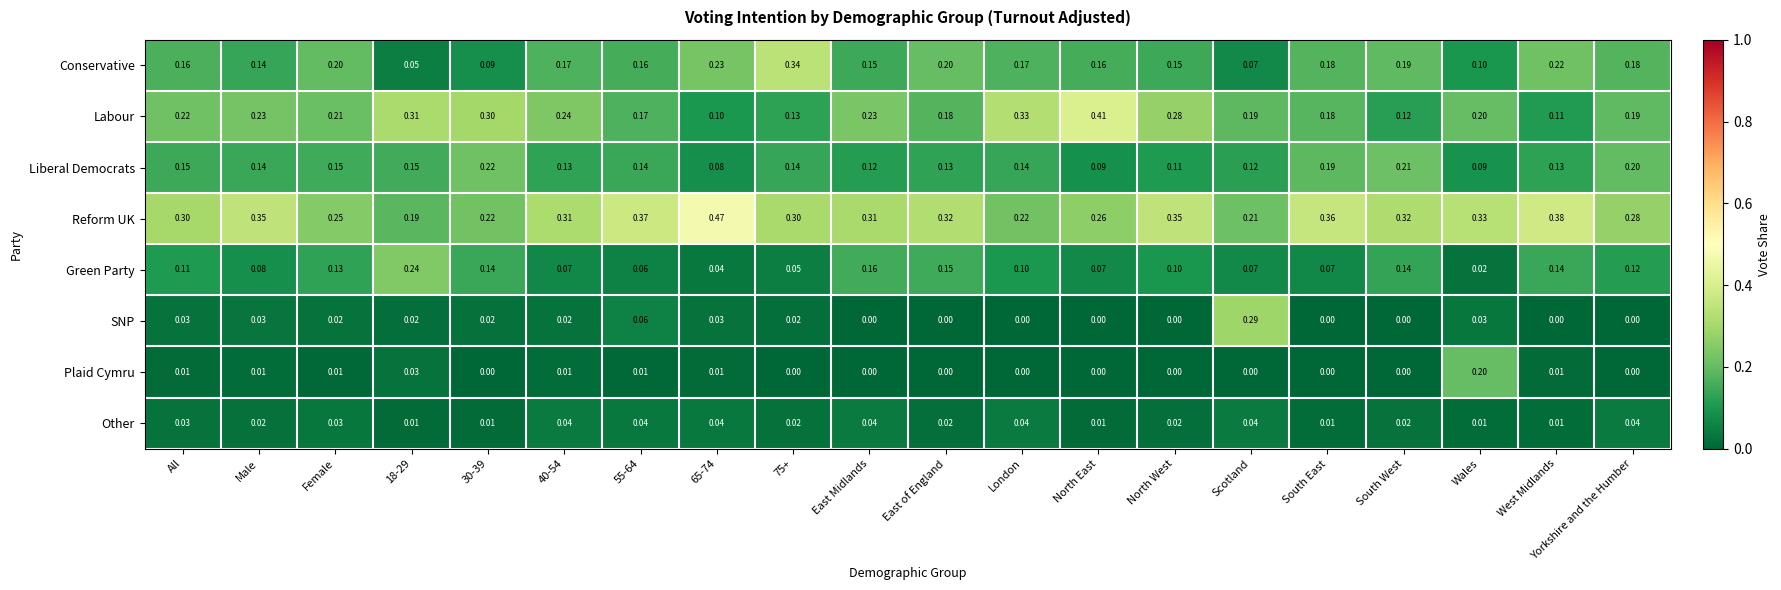

Which series changed the most between Male and 40-54?

Reform UK